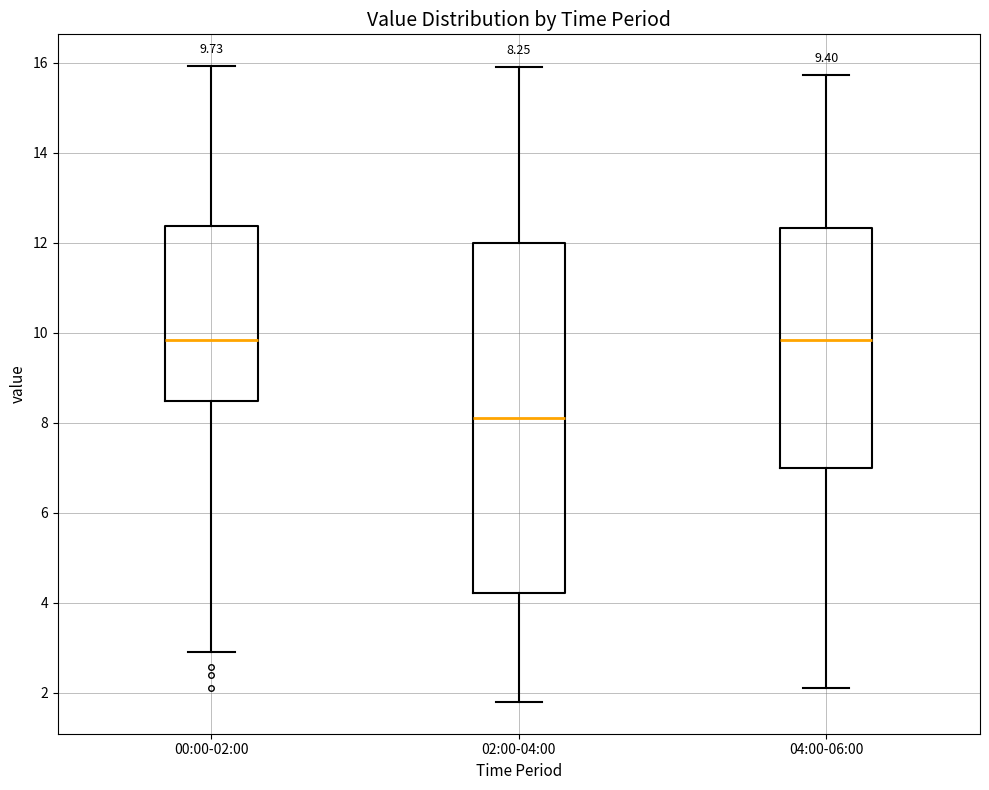

Which box is the tallest, from its lower edge to its upper edge?

02:00-04:00